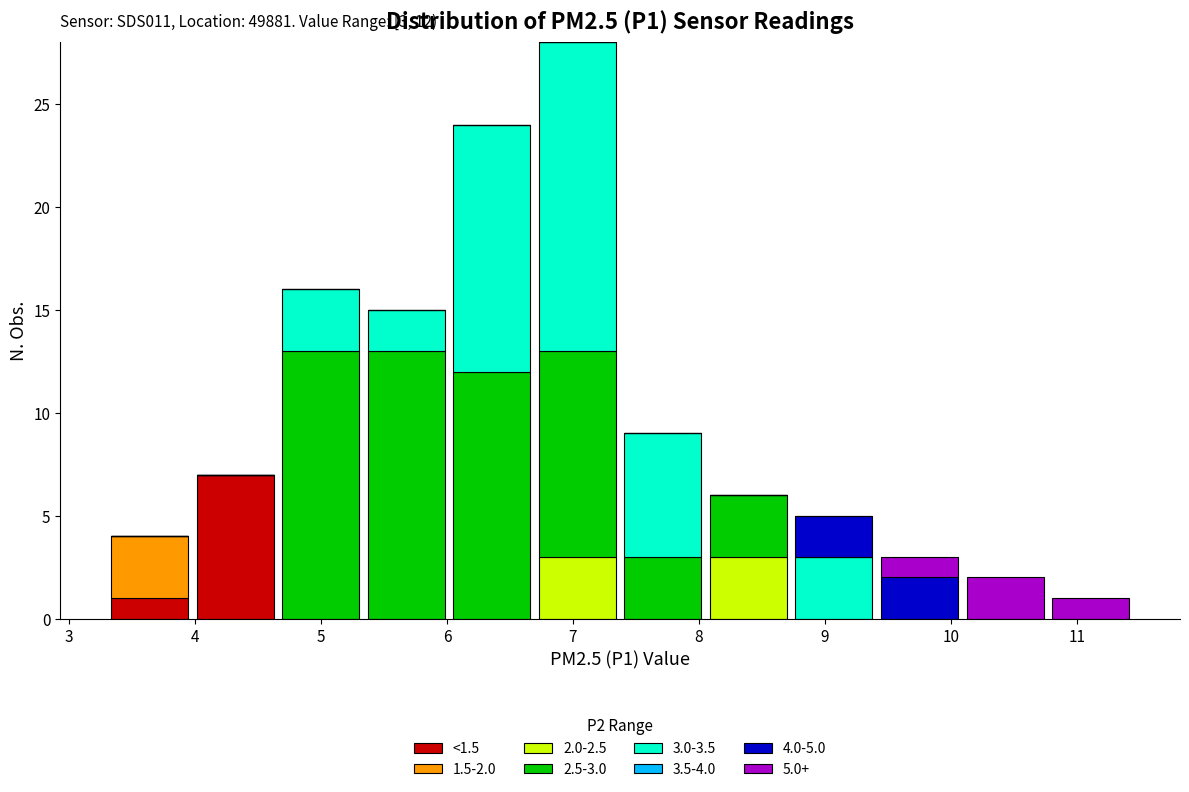

Which range on the x-axis has the tallest stacked bar (by total height)?

6.7 to 7.4